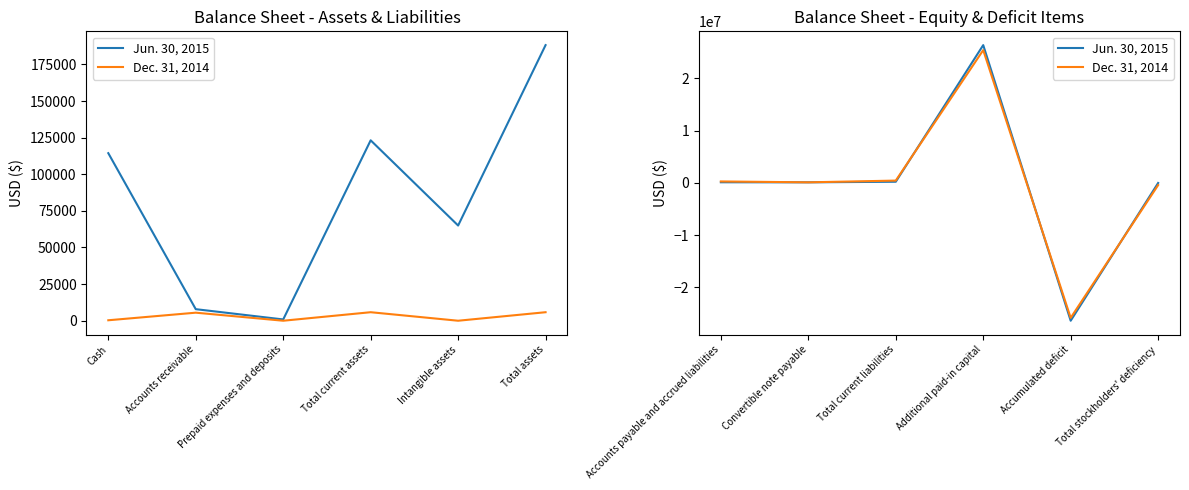

The value of Dec. 31, 2014 at Additional paid-in capital is 6656402. True or false?

False